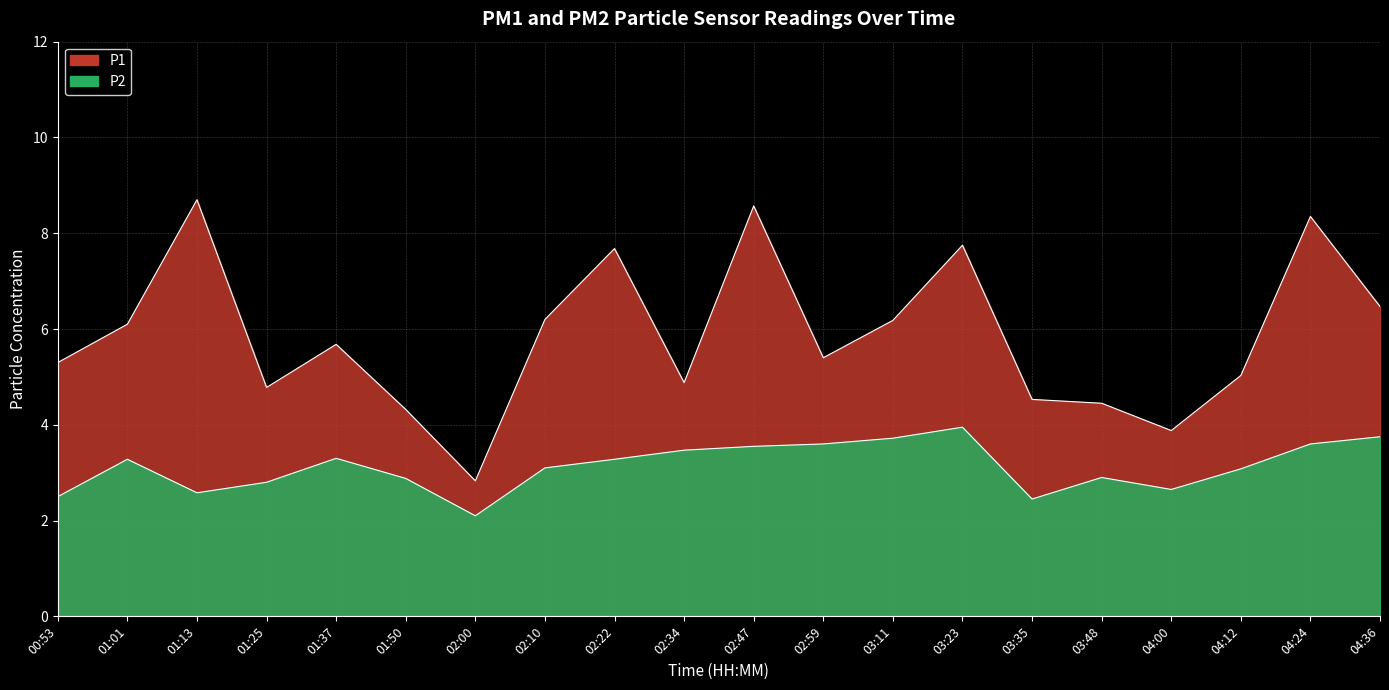

What is the highest value of the P2 series?

4.0